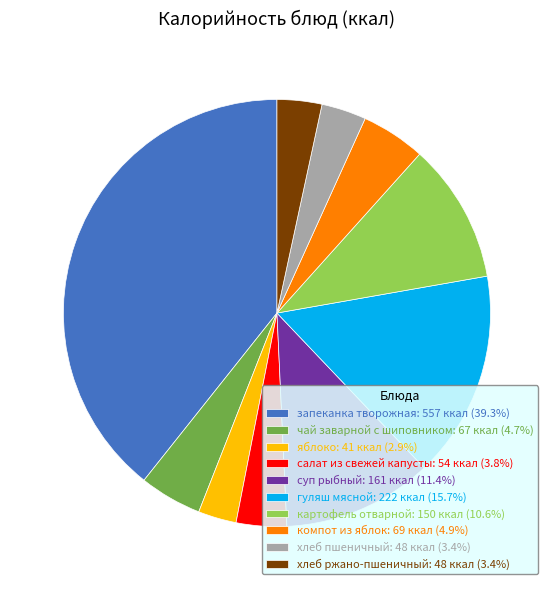

Do гуляш мясной: 222 ккал (15.7%) and суп рыбный: 161 ккал (11.4%) together represent more than half of the pie?

No